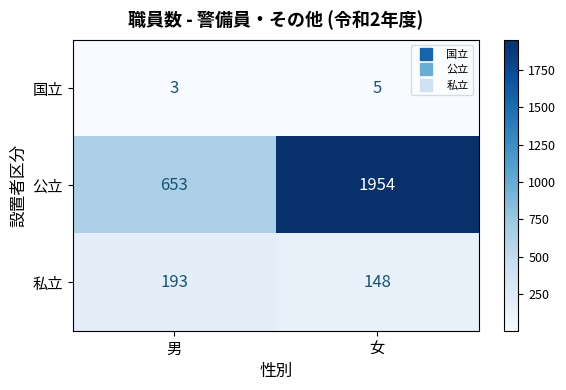

Which label corresponds to the largest value in the chart?

女